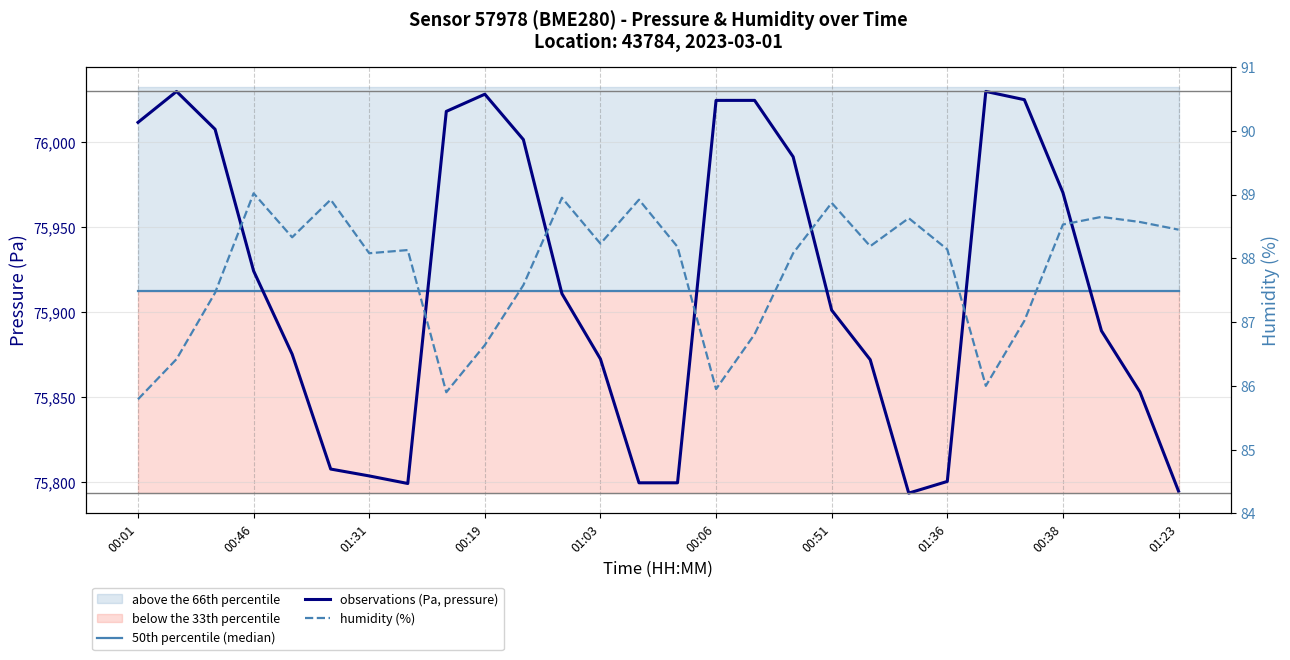

What position from the left is 22?

23